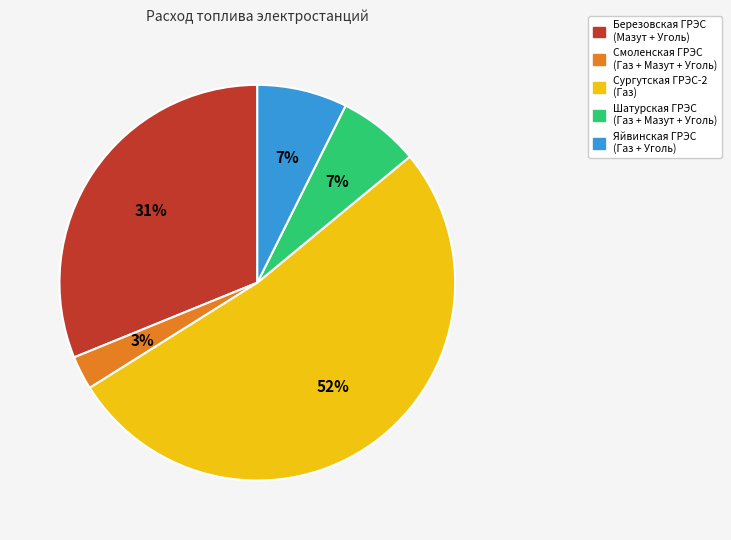

Is there any slice that represents more than half of the pie?

Yes